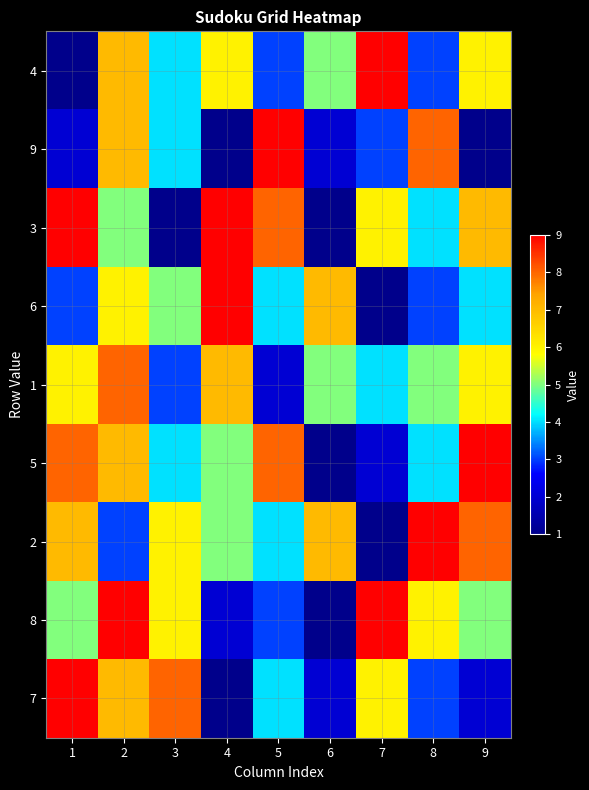

Which series has the largest total across all categories?

3